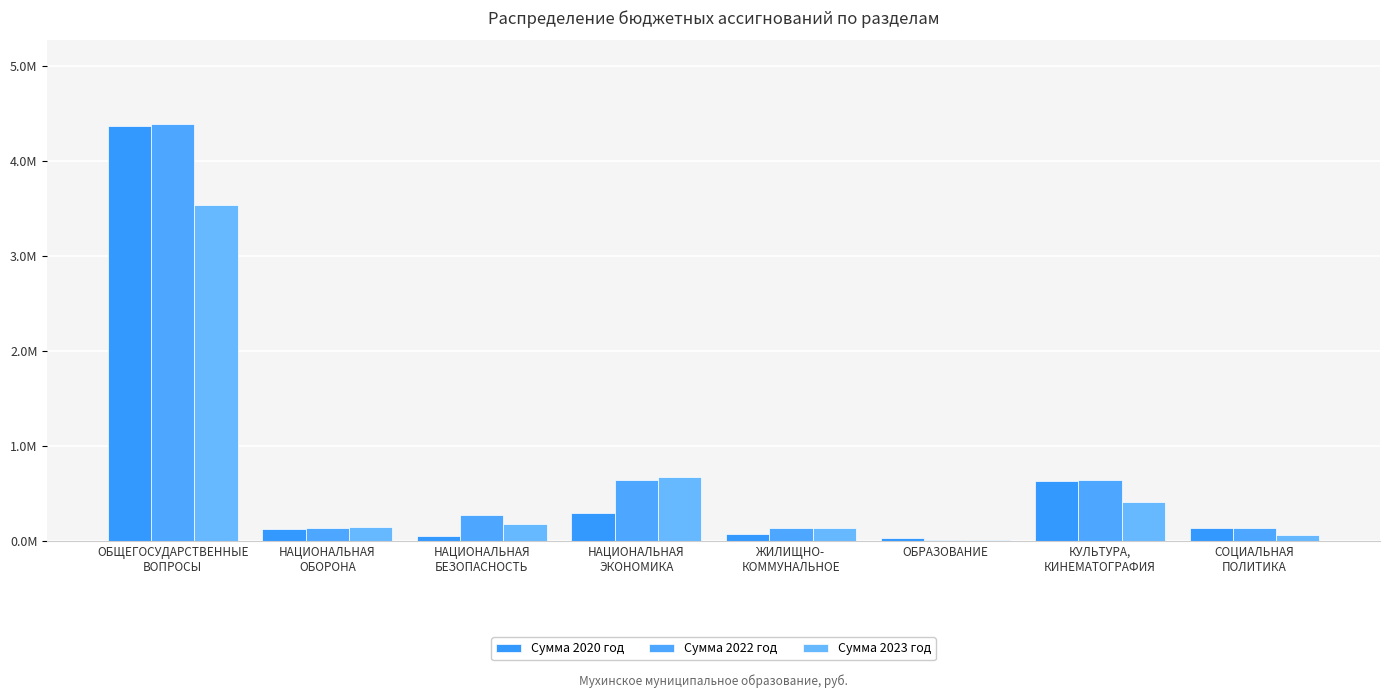

Are the bars grouped side by side (vs. stacked)?

Yes